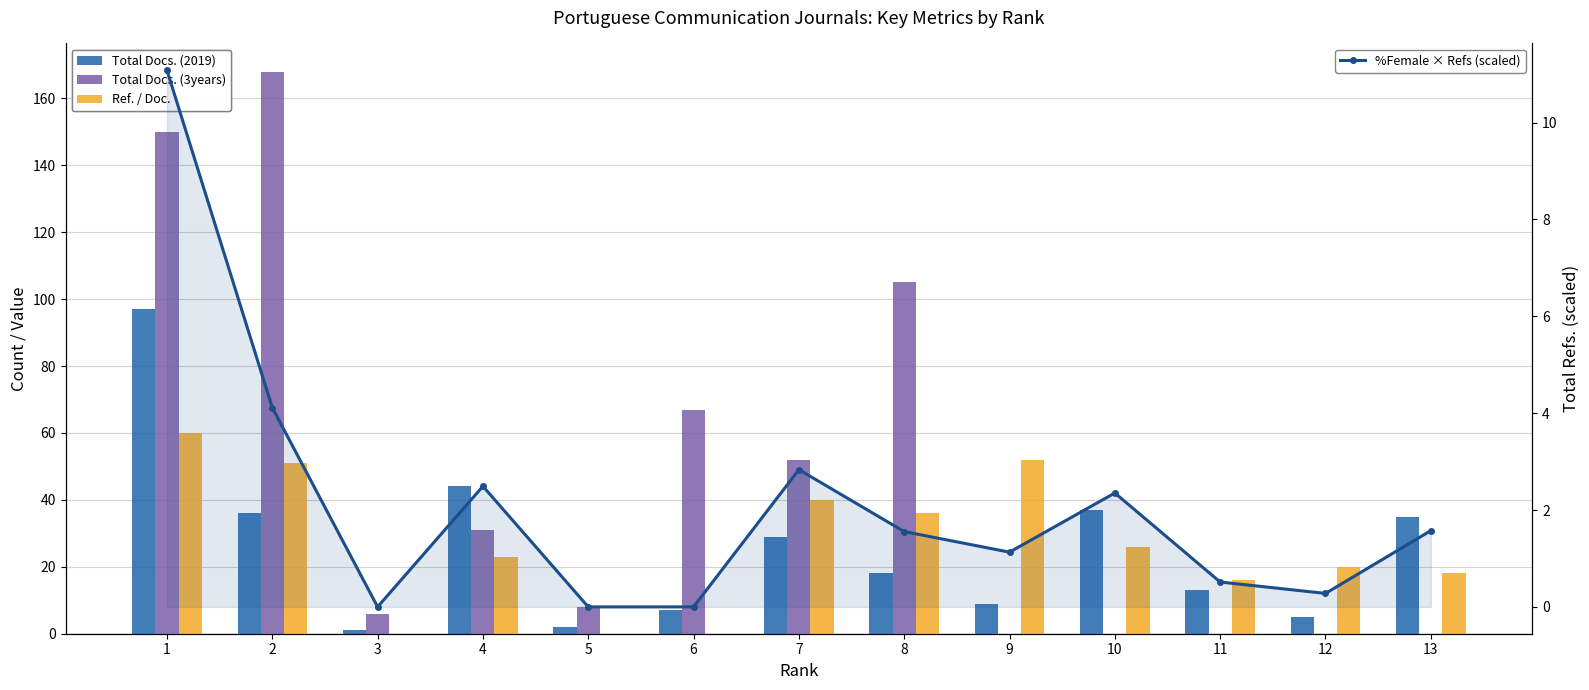

Reading left to right, extract all data points from this chart.

Total Docs. (2019): 97.0	36.0	1.0	44.0	2.0	7.0	29.0	18.0	9.0	37.0	13.0	5.0	35.0
Total Docs. (3years): 150.0	168.0	6.0	31.0	8.0	67.0	52.0	105.0	0.0	0.0	0.0	0.0	0.0
Ref. / Doc.: 60.0	51.0	0.0	23.0	0.0	0.0	40.0	36.0	52.0	26.0	16.0	20.0	18.0
%Female × Refs (scaled): 11.1	4.1	0.0	2.5	0.0	0.0	2.8	1.6	1.1	2.4	0.5	0.3	1.6